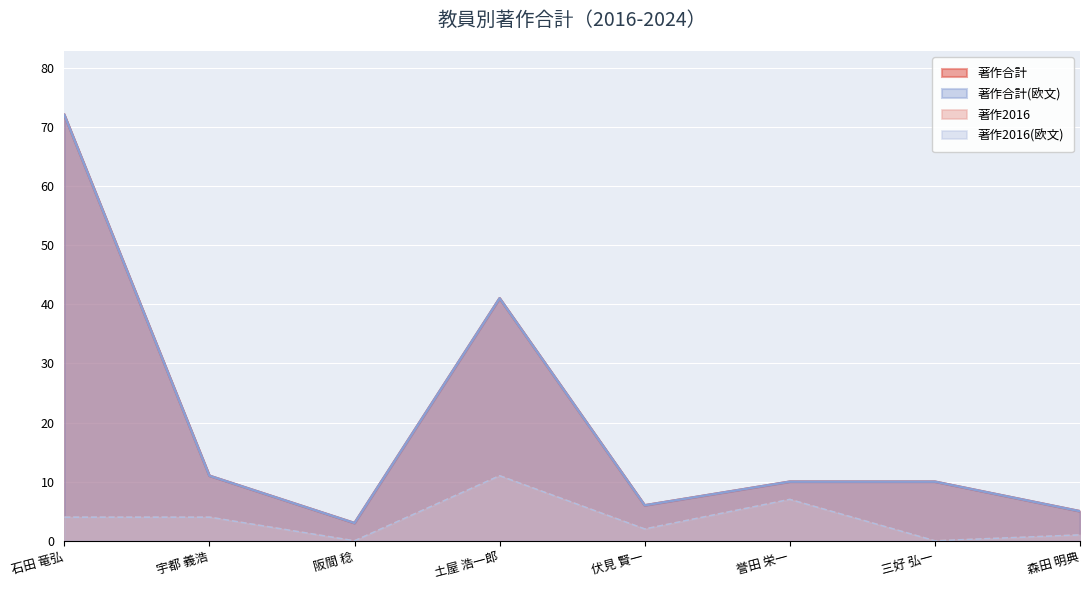

What is the label of the 1st point from the left?

石田 竜弘